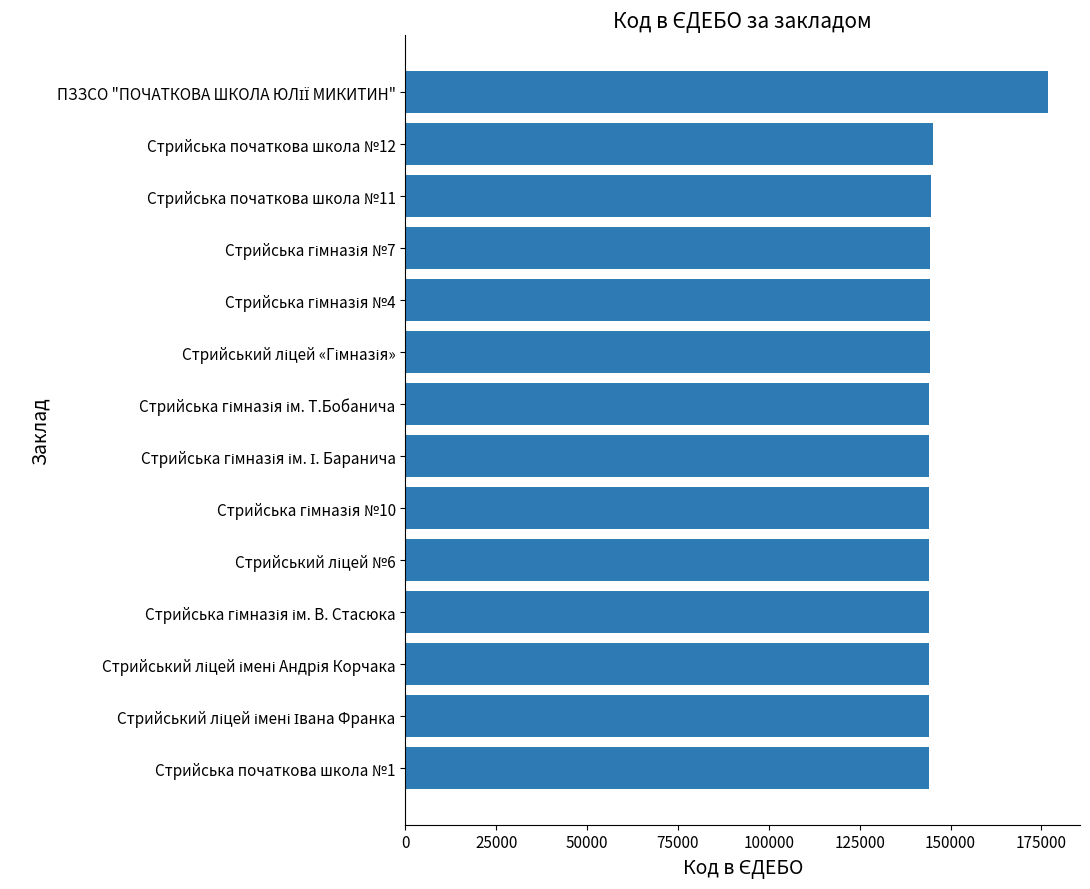

What is the sum of all values?

2052240